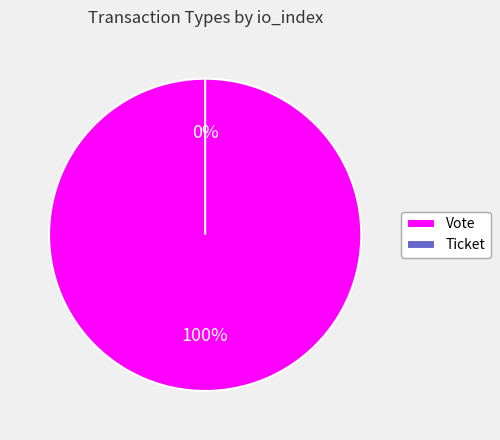

Count the number of slices in the pie.

2